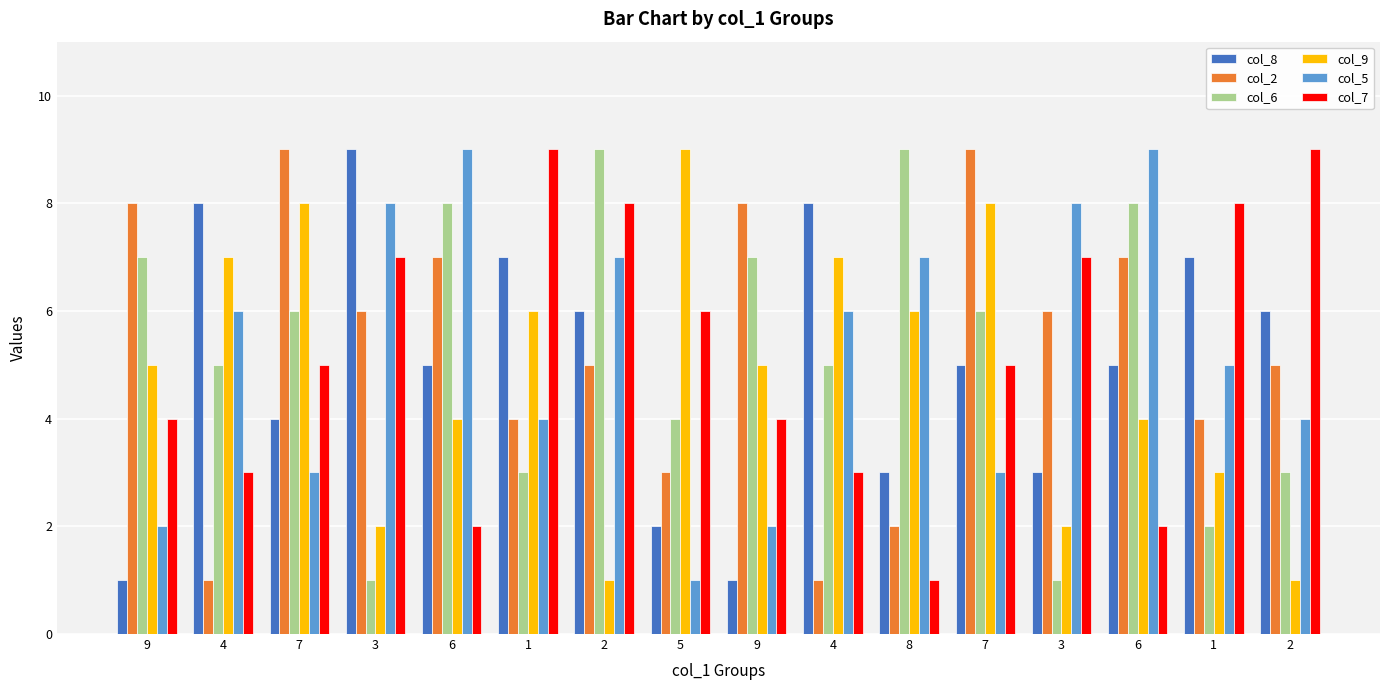

Is it true that col_6 equals 2 at 3?

False